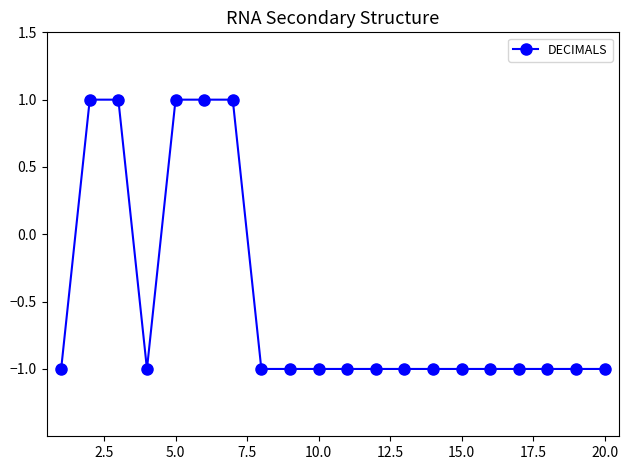

Is this an area chart (filled region under the line)?

No